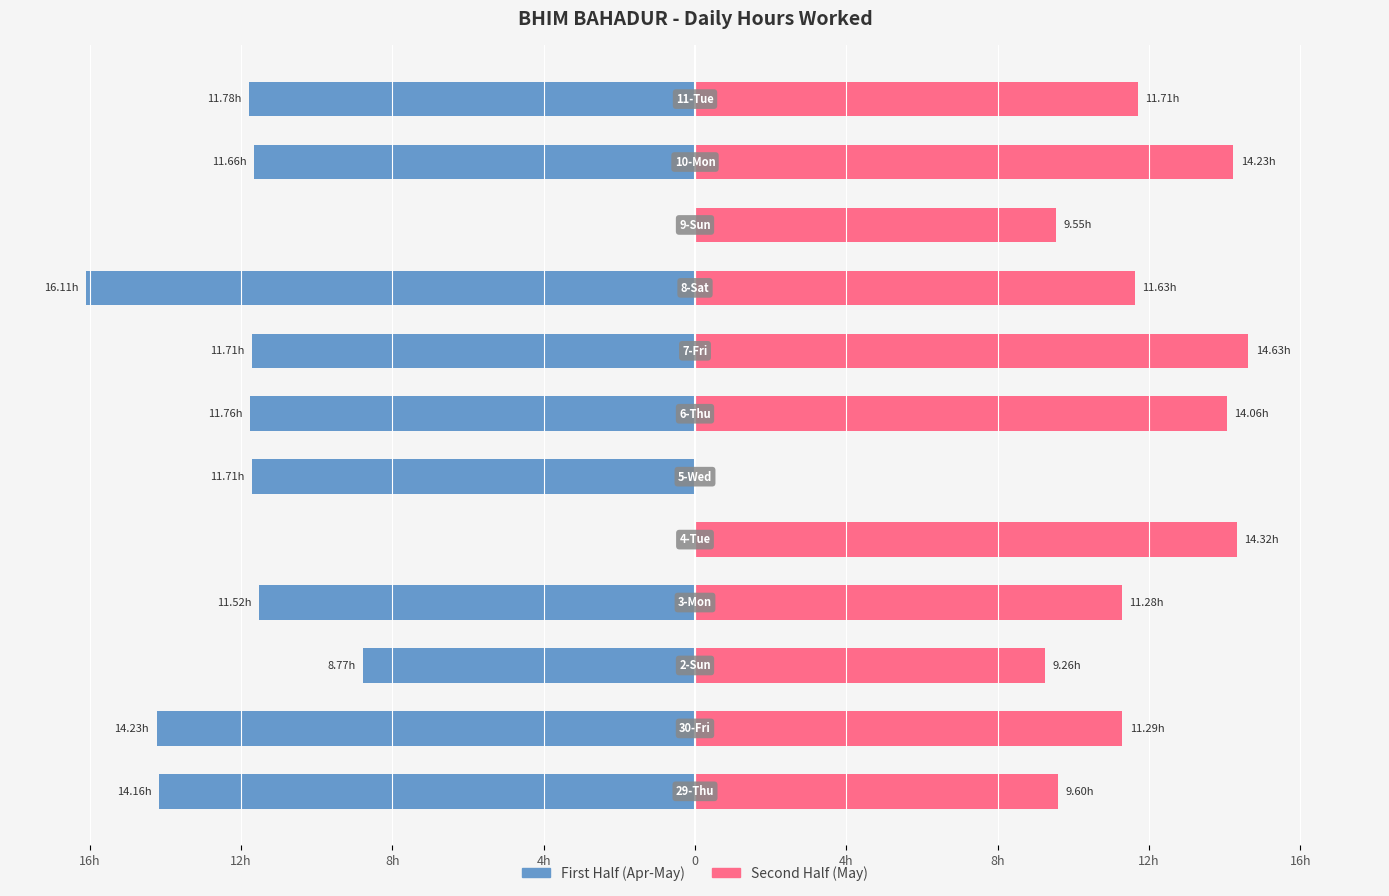

Which series changed the most between 8h and 16h?

First Half (Apr-May)